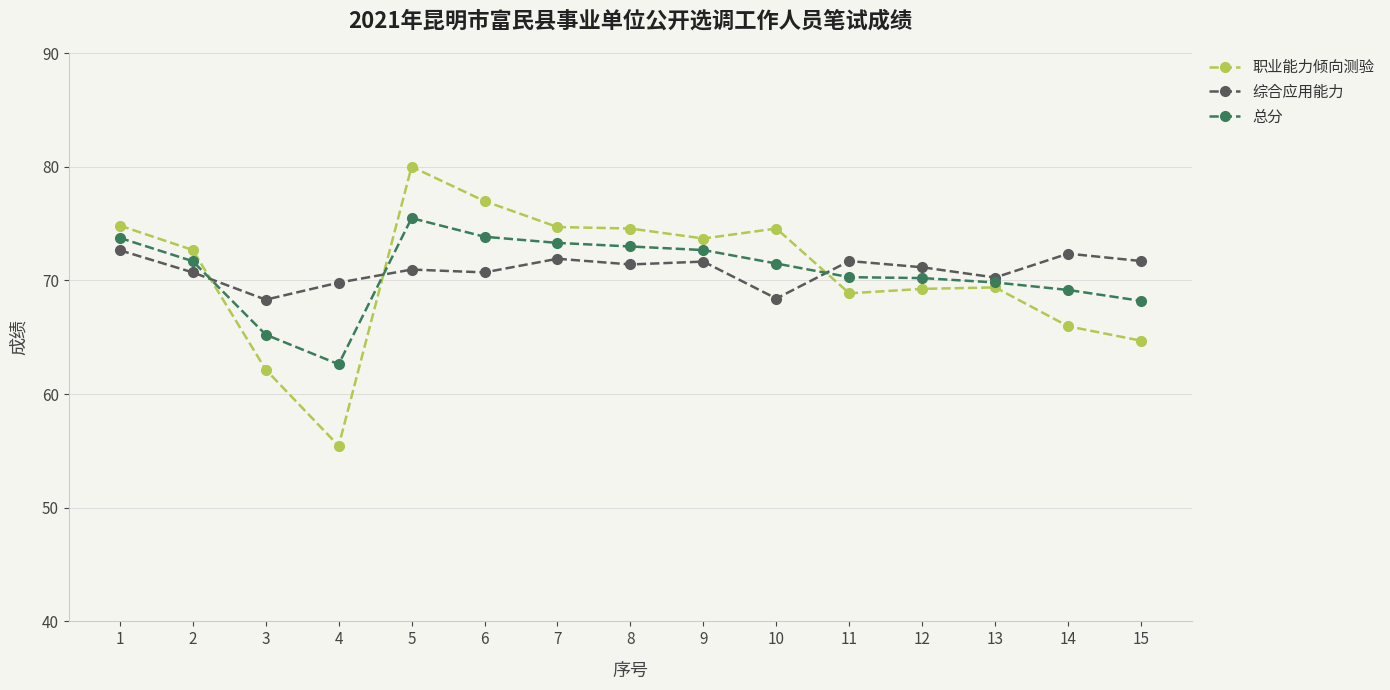

True or false: 职业能力倾向测验 has more than 1 interior local peaks.

True